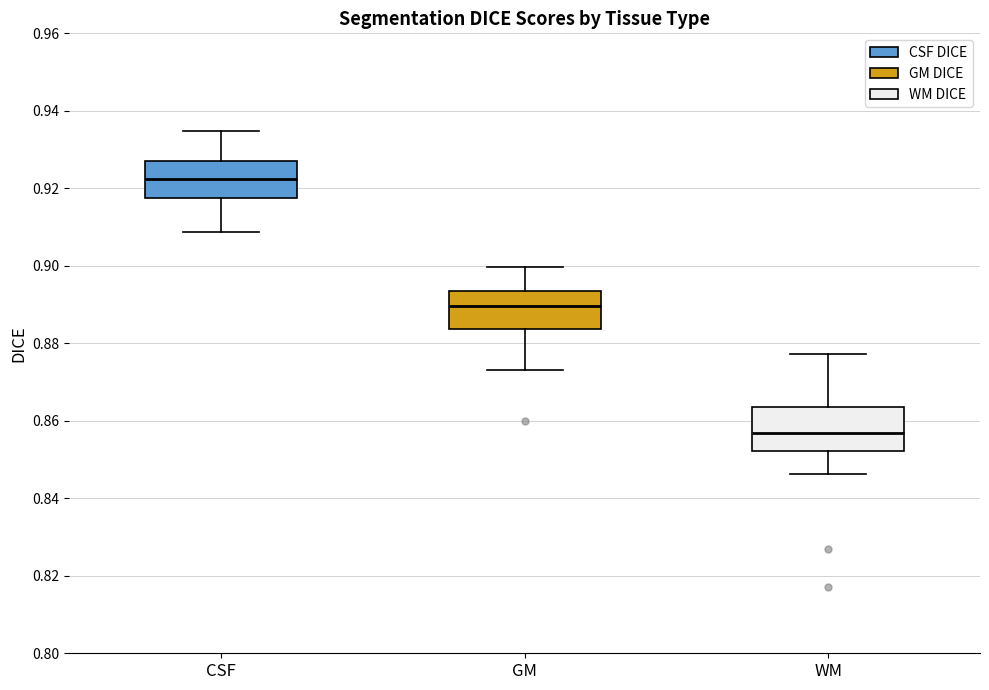

Reading left to right, transcribe this box plot: for each box, give where its median line is, the range the box spans, and where its two whiskers end, as read against the y-axis. The values are not printed on the chart, so give them approximately, as read against the axis.

CSF: median 0.922, box 0.918 to 0.928, whiskers 0.908 to 0.934
GM: median 0.890, box 0.884 to 0.894, whiskers 0.874 to 0.900
WM: median 0.856, box 0.852 to 0.864, whiskers 0.846 to 0.878